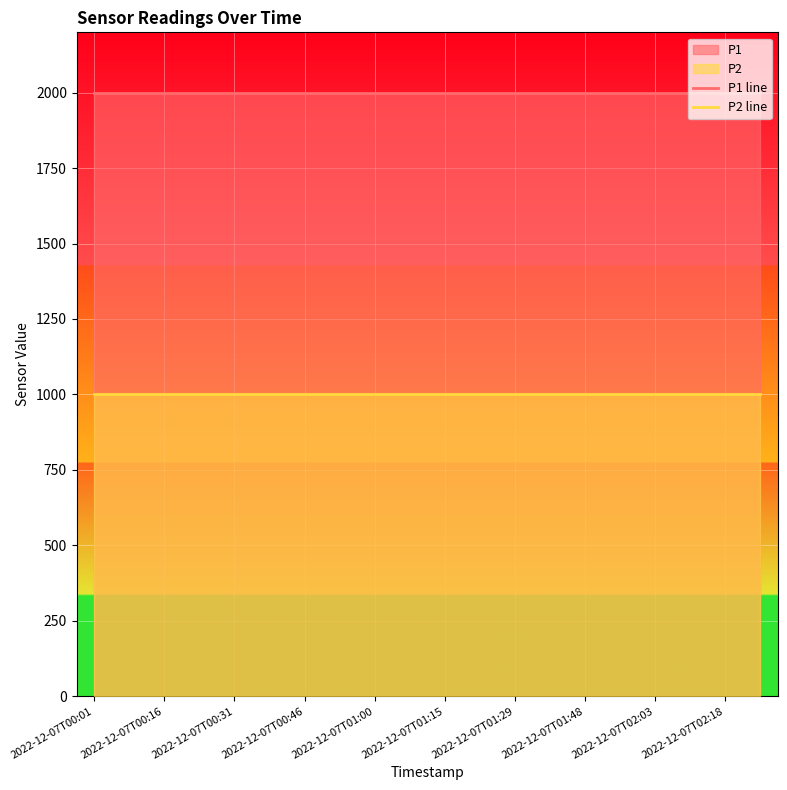

What is the approximate value of P2 line at 15?

999.9